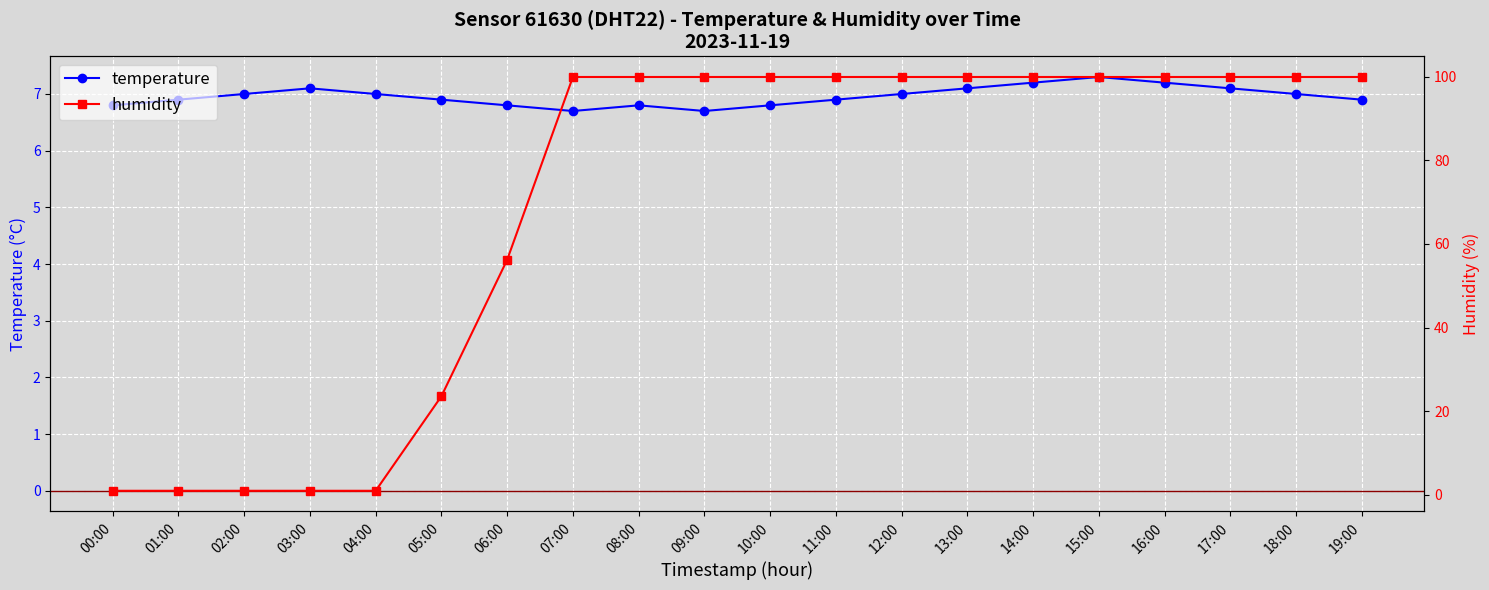

At which category is the sum across all series the highest?

15:00